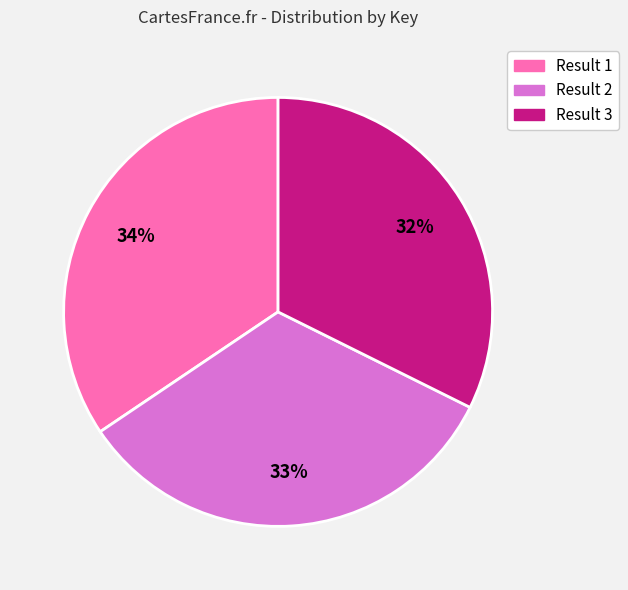

True or false: Result 3 accounts for 32% of the total.

True